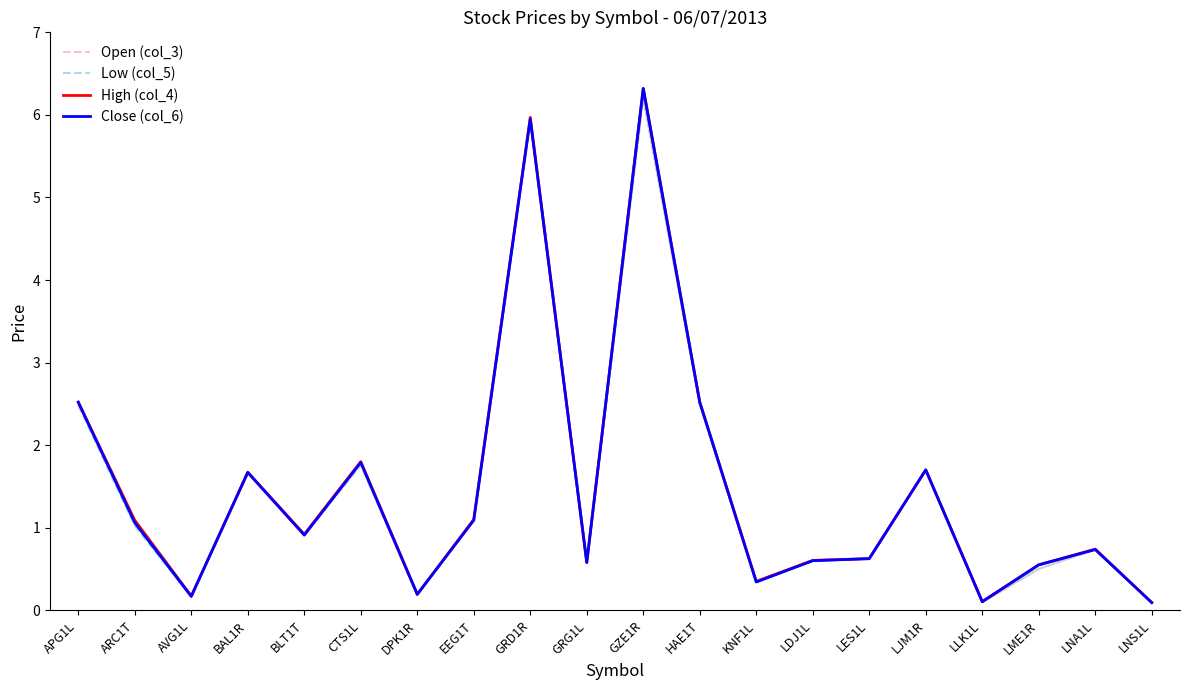

At which label does Low (col_5) reach its peak?

GZE1R